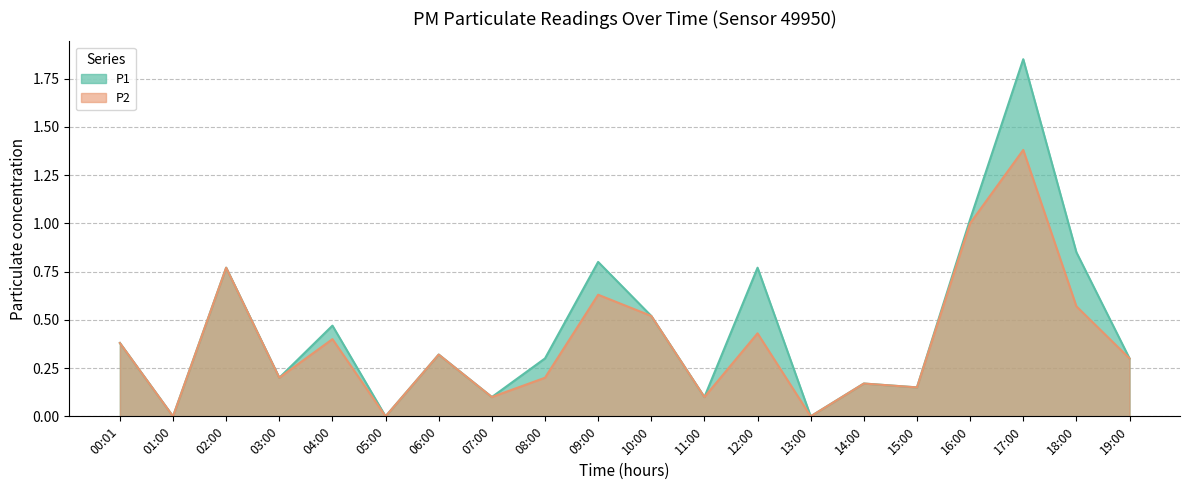

True or false: P2 and P1 cross at least once.

False